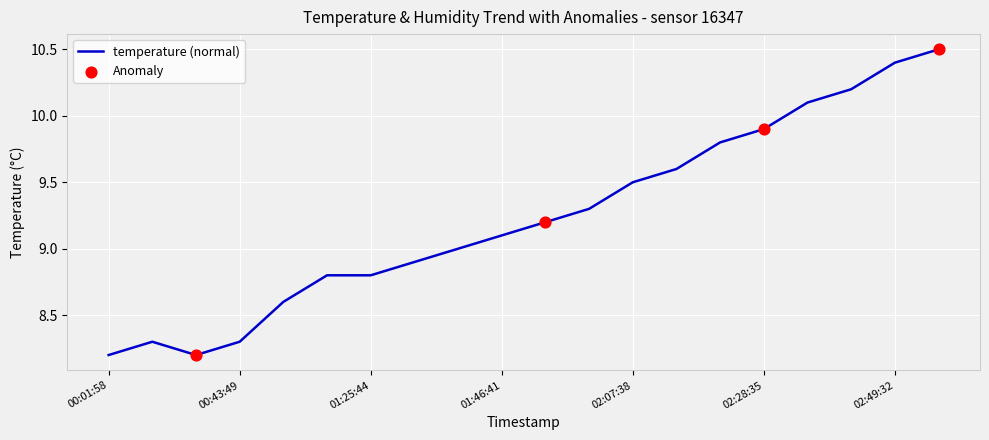

What is the minimum value shown in the chart?

8.2